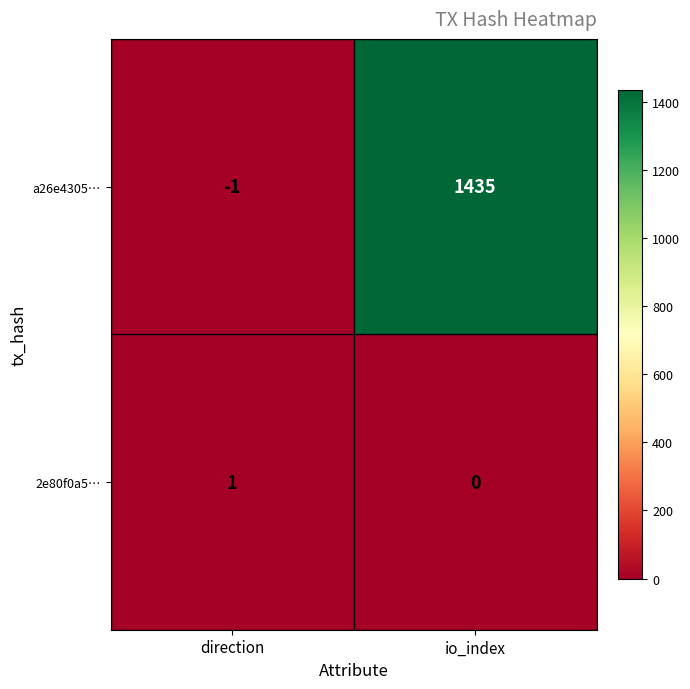

Count the number of categories in the chart.

2